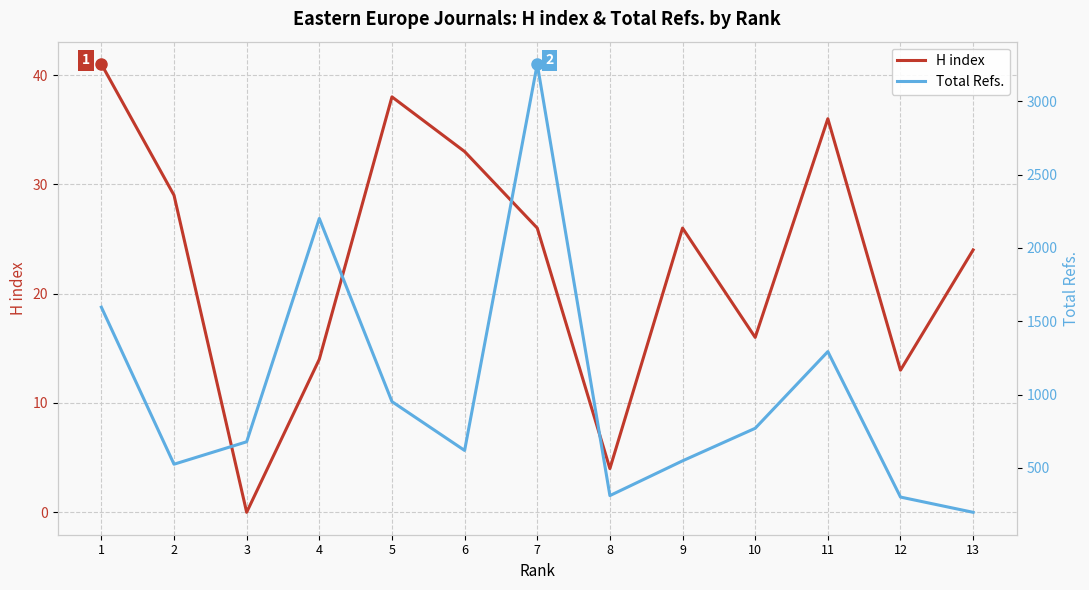

How many lines are shown in the chart?

2